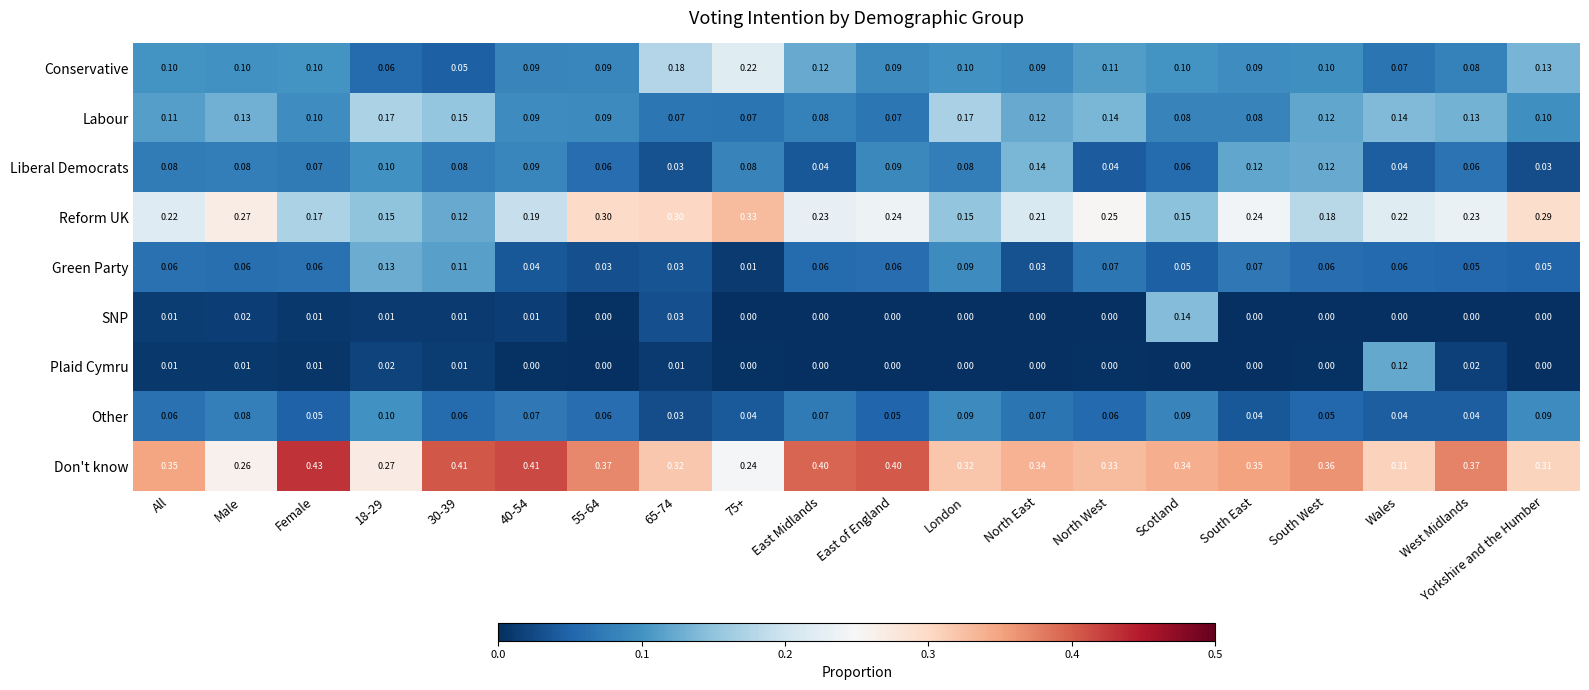

At which label does Plaid Cymru reach its peak?

Wales